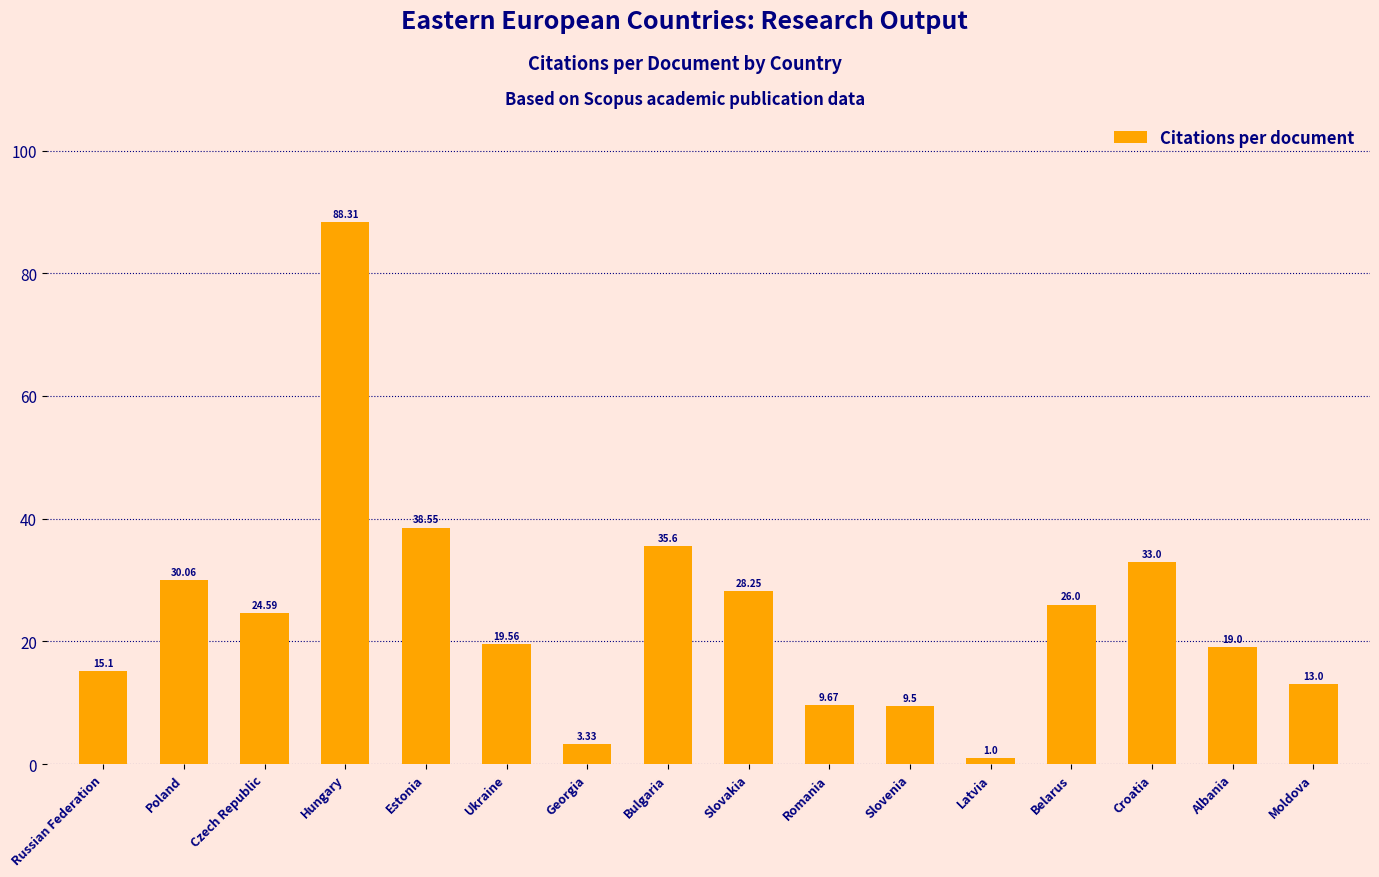

Where is the data nearest to the value 44?

Estonia